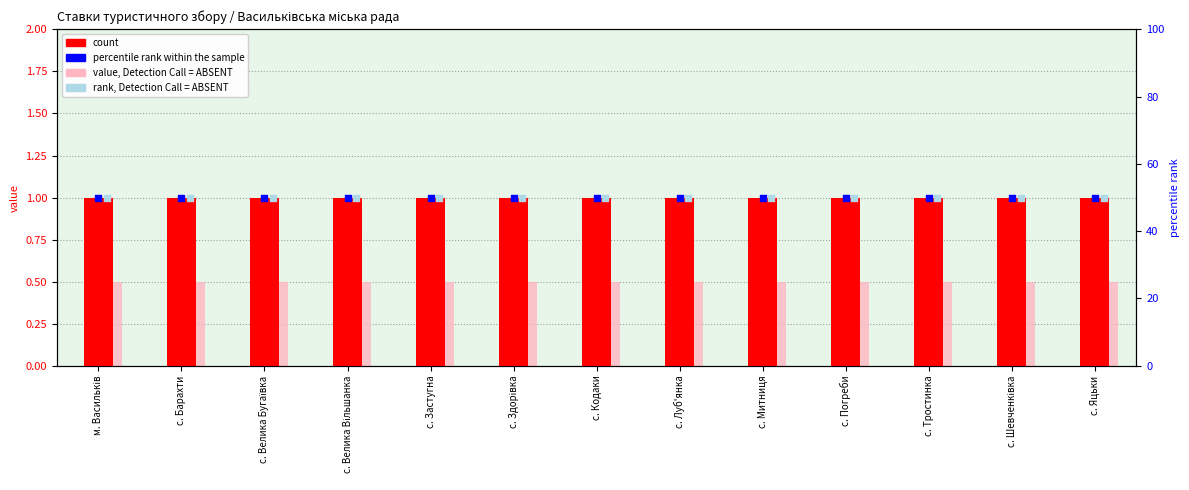

What is the total value across all series at м. Васильків?

101.5